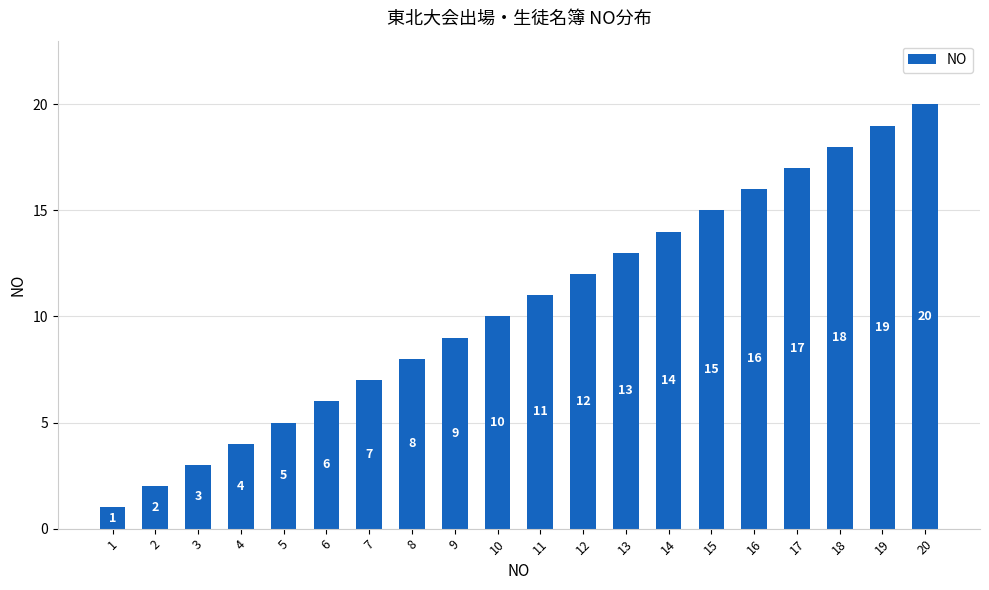

What is the sum of all values?

210